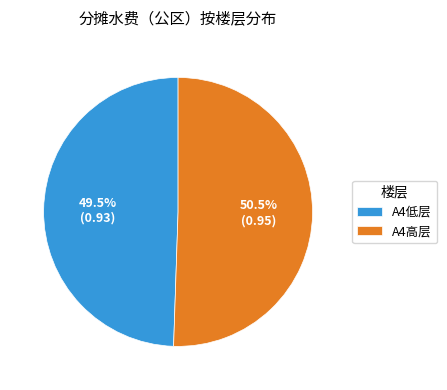

To the nearest percent, what is the difference between the largest and smallest slice percentages?

1%